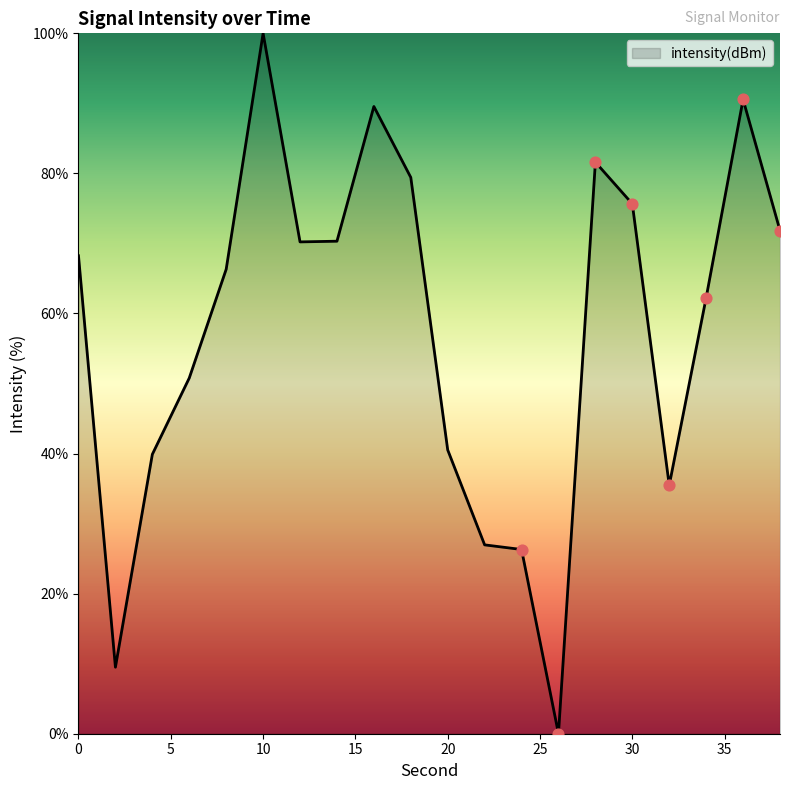

What is the difference between the maximum and minimum values?

100.0